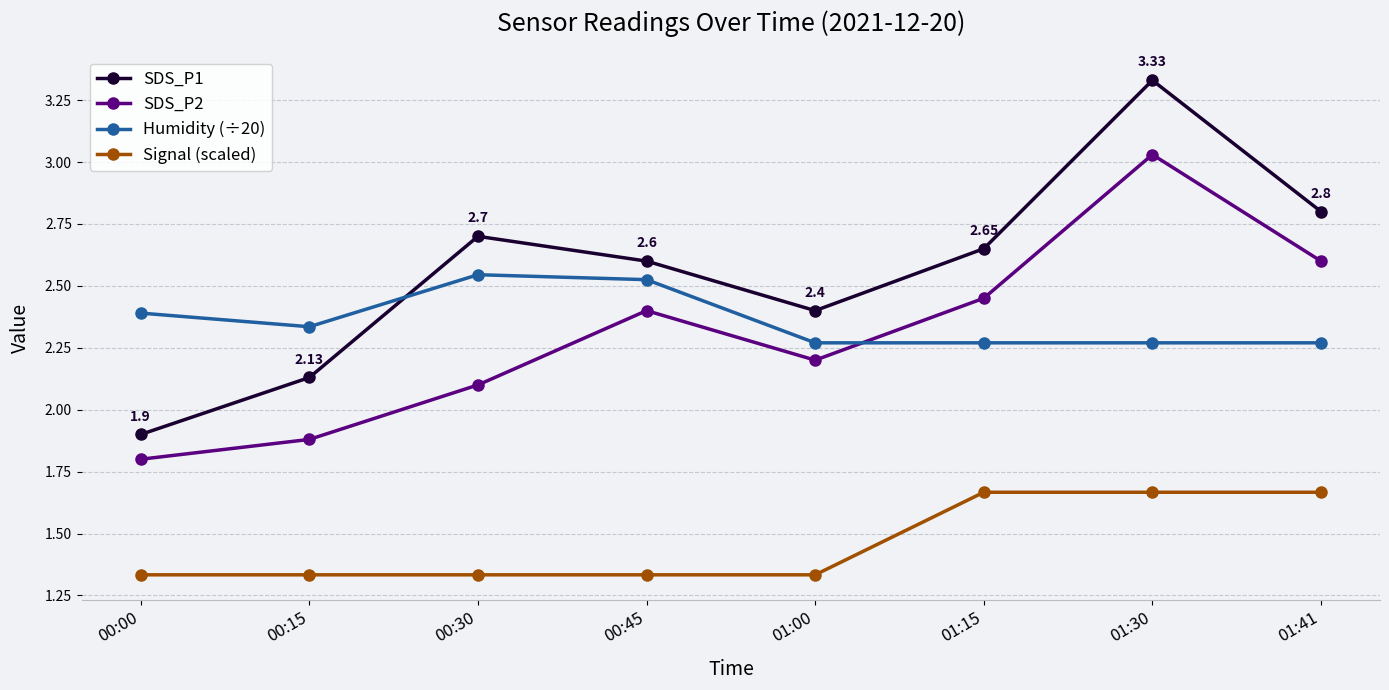

Is the value of Humidity (÷20) at 00:30 greater than the value of SDS_P1 at 00:00?

Yes